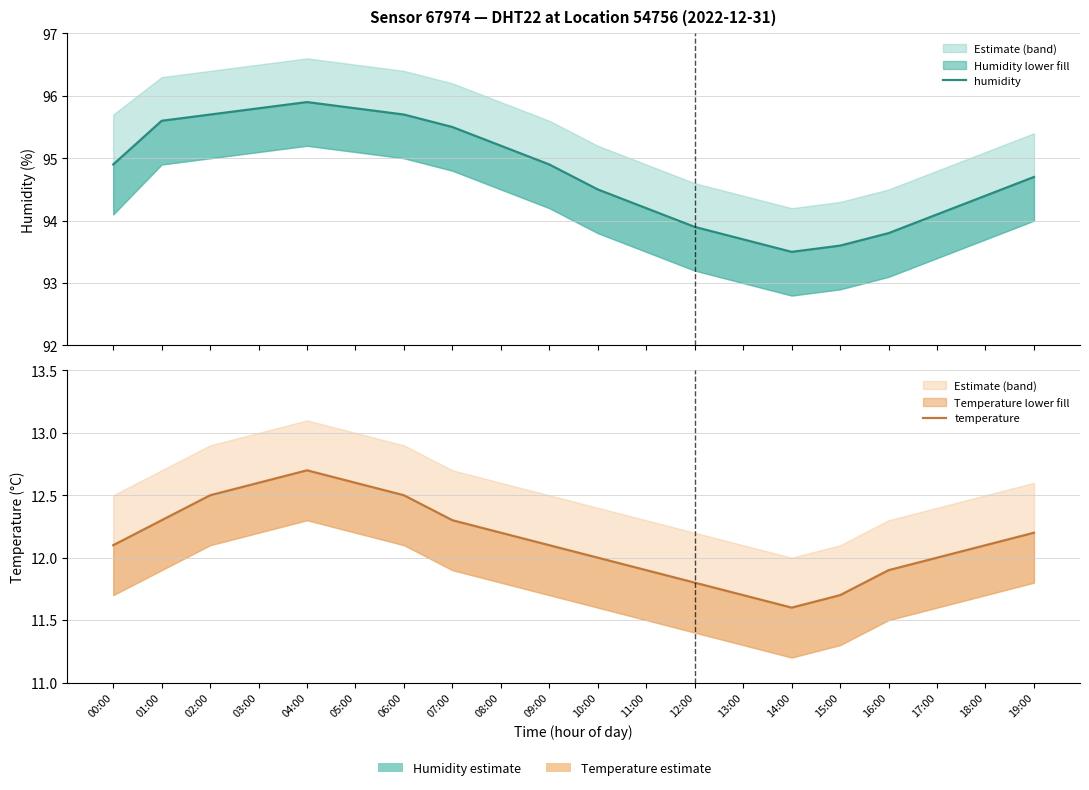

In humidity, how many points are lower than both neighbors (excluding endpoints)?

1